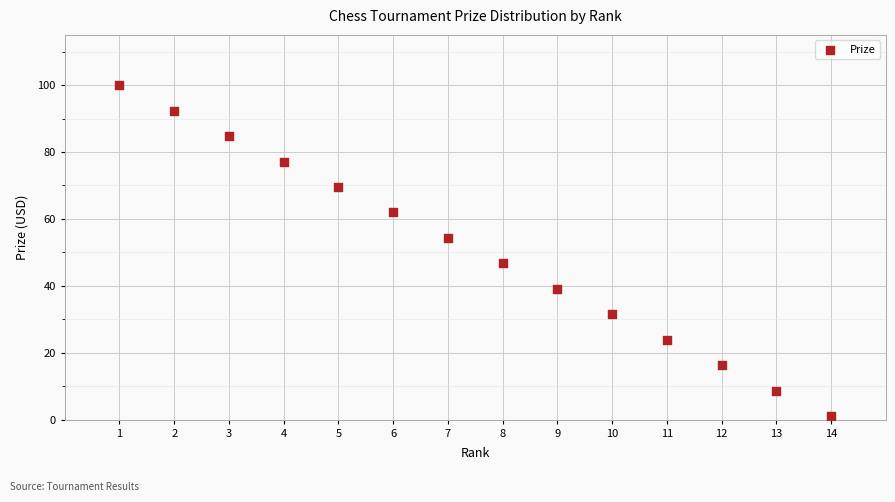

What is the range of X values (max minus min)?

13.0